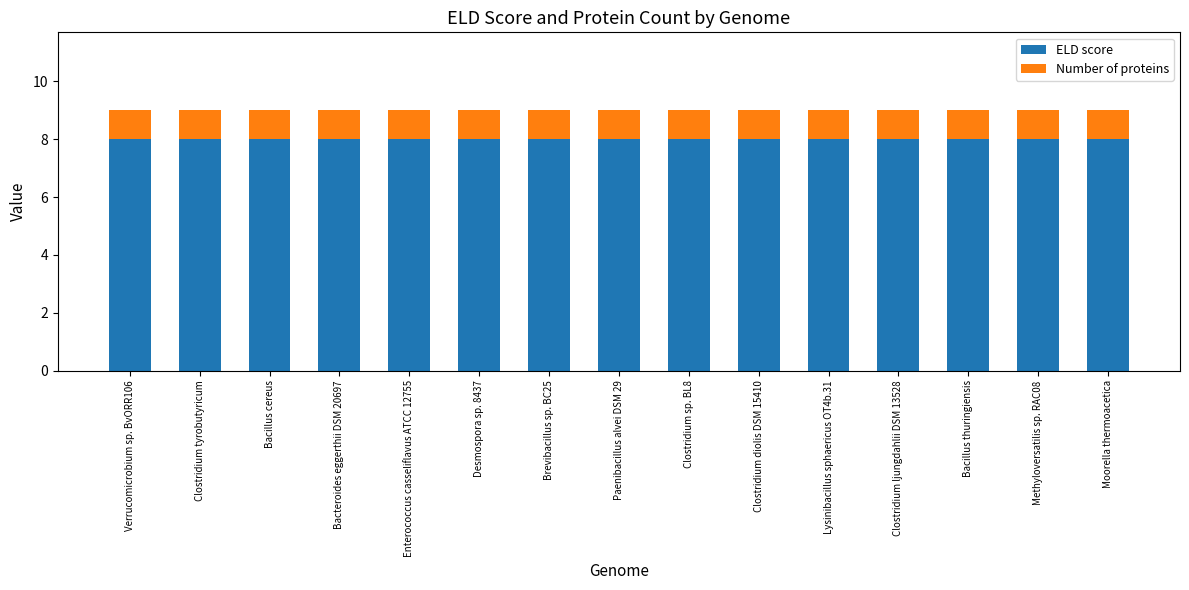

What is the average value of the ELD score series?

8